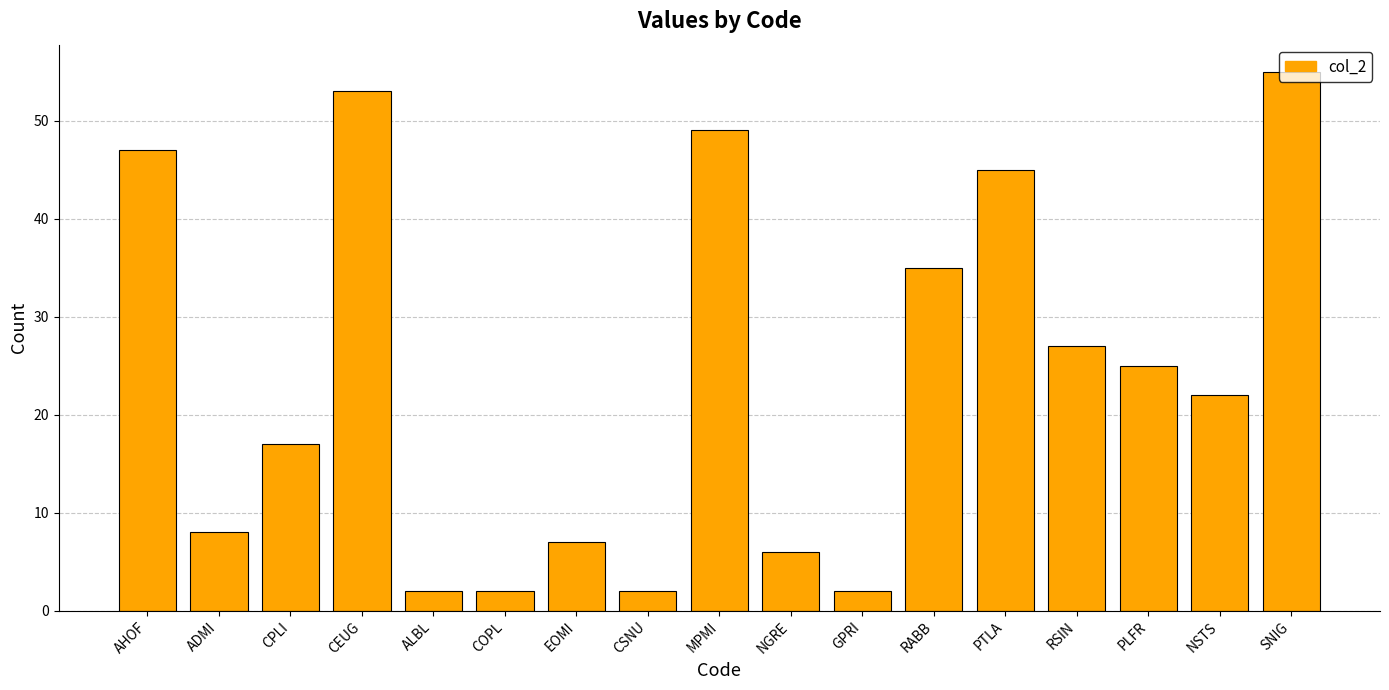

What position from the left is CPLI?

3